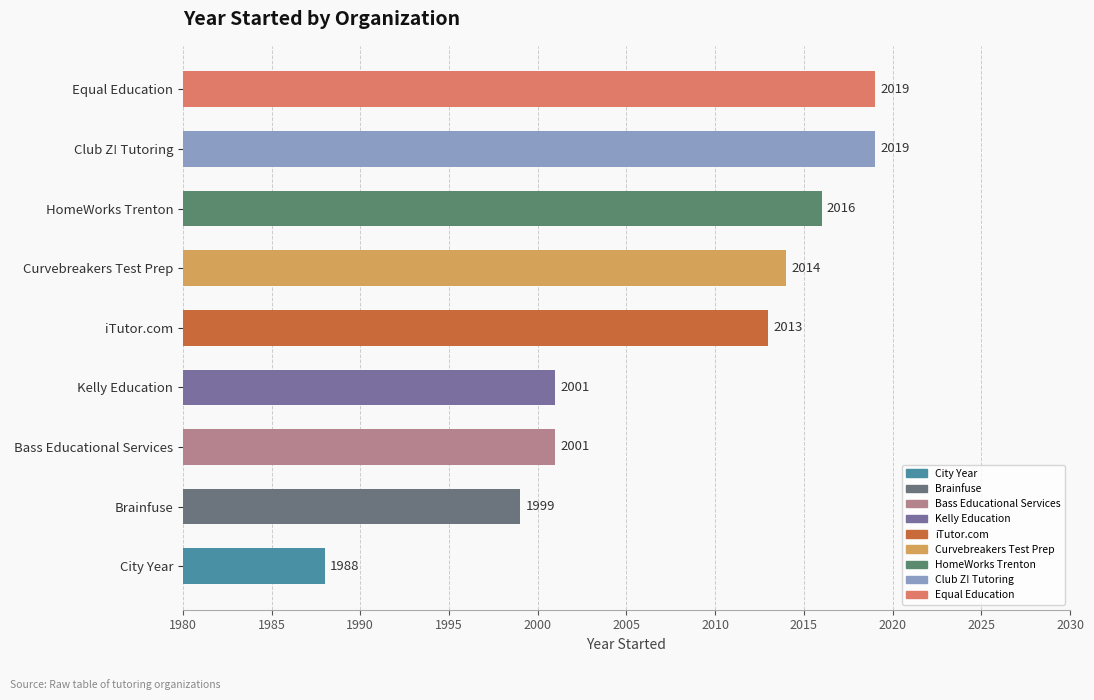

What value does the data have at HomeWorks Trenton?

2016